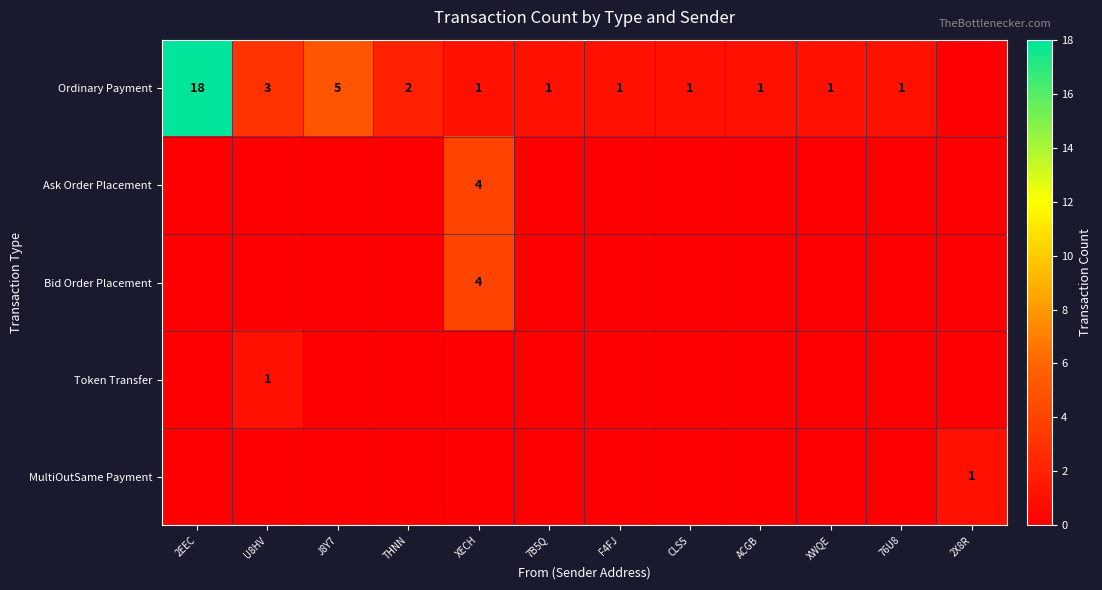

The value of Ordinary Payment at CLS5 is 2. True or false?

False